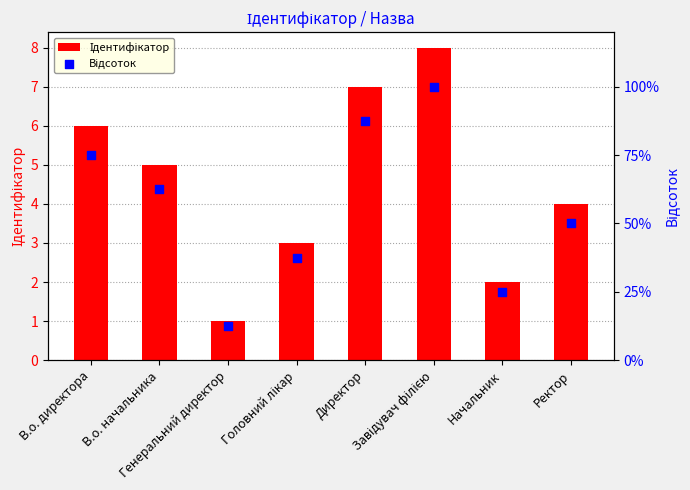

Which series contains the lowest Y value?

Ідентифікатор